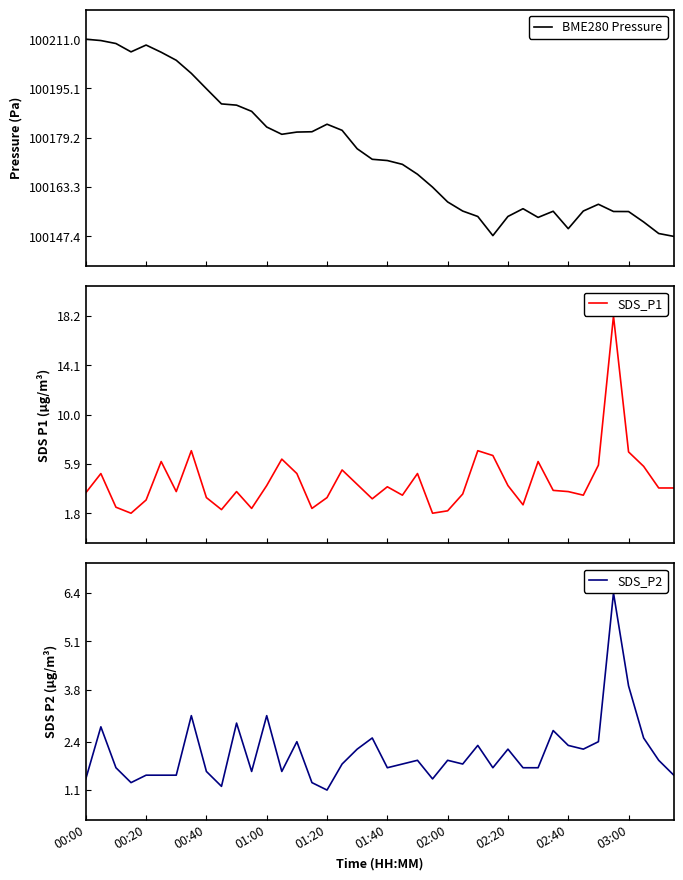

What is the maximum value for BME280 Pressure?

100211.0